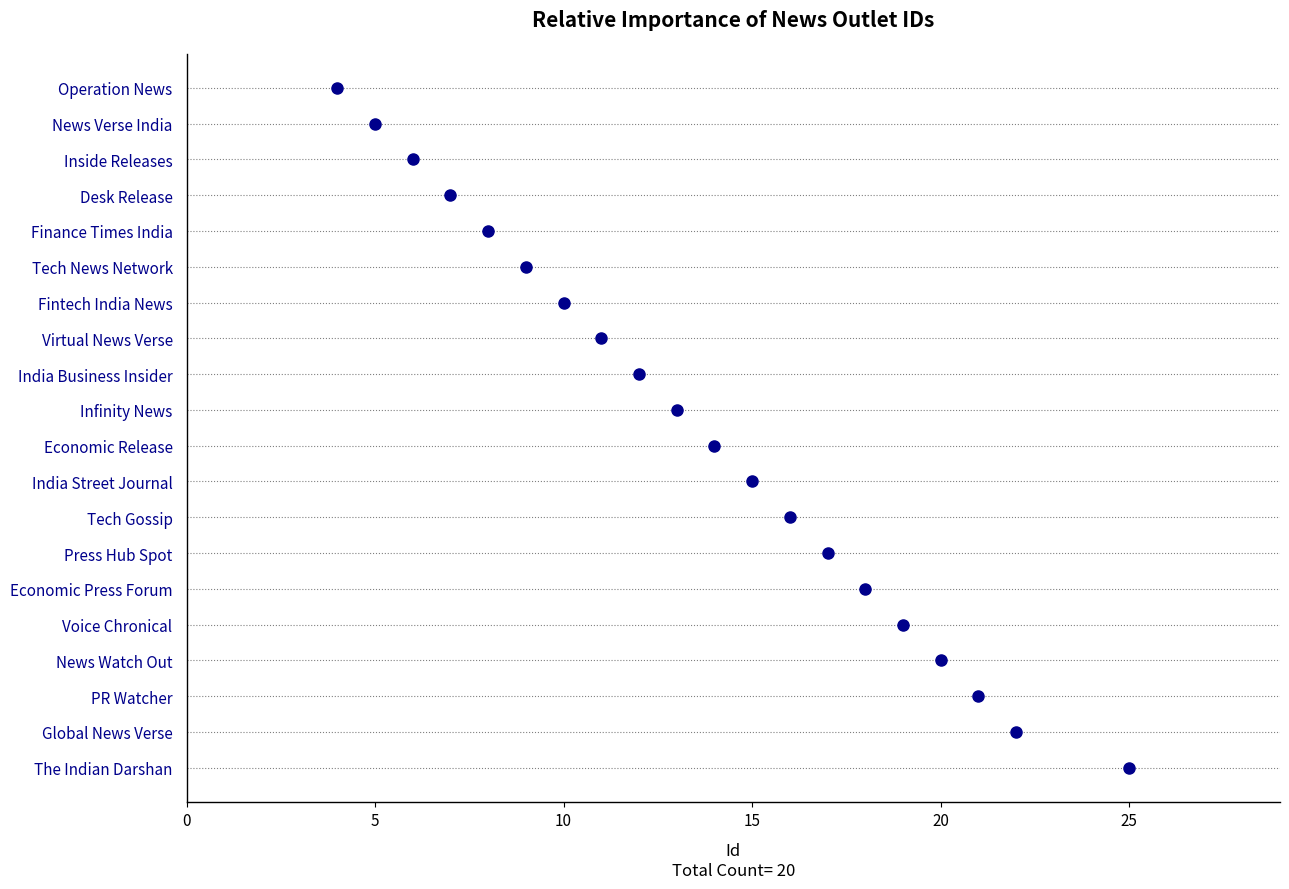

What is the maximum value shown in the chart?

25